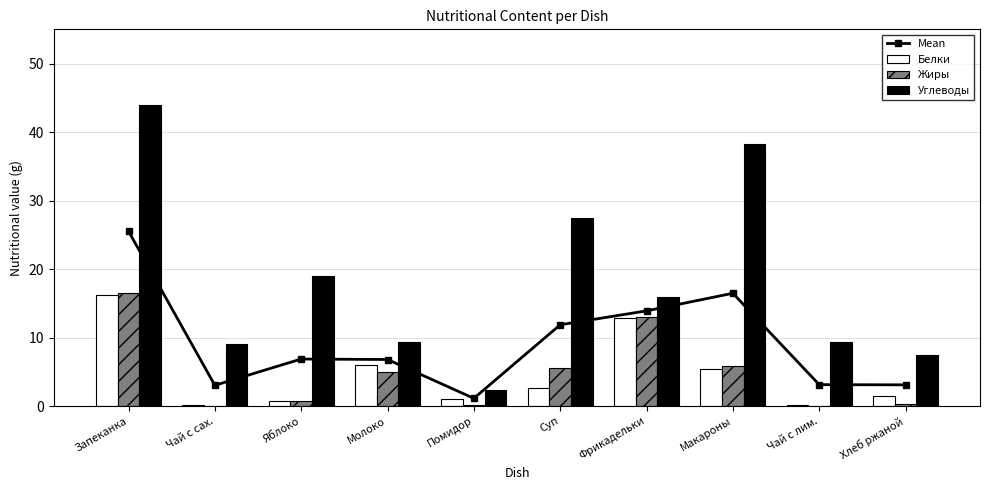

The value of Углеводы at Молоко is 9.4. True or false?

True